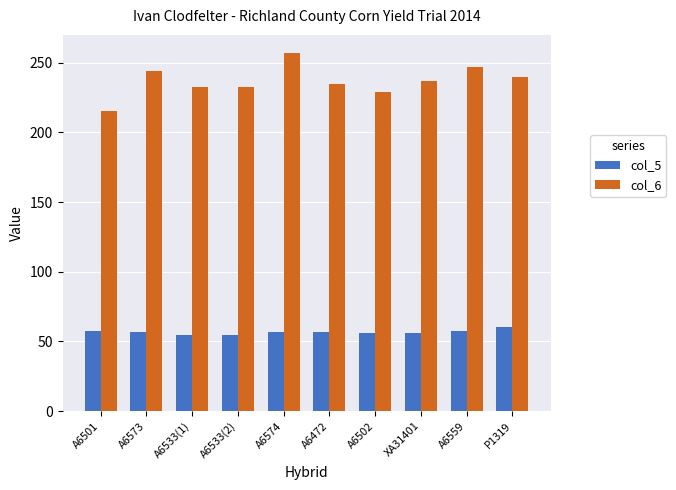

What is the difference between the col_6 values at A6472 and A6502?

5.6